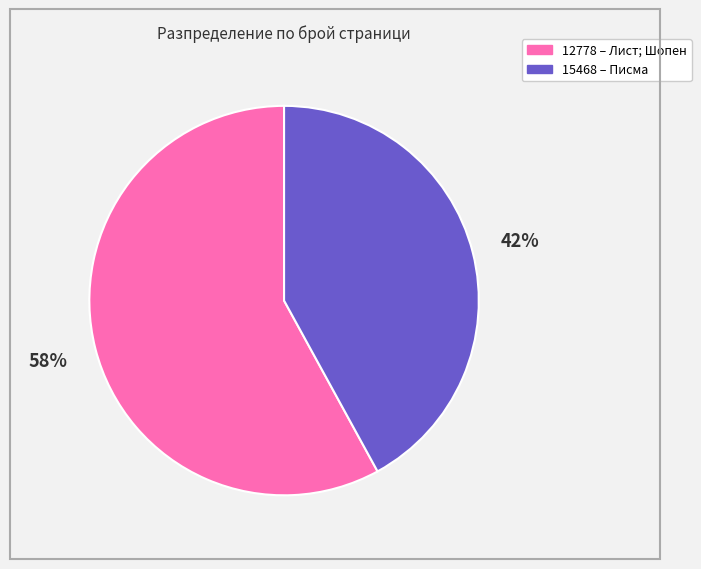

What is the smallest slice in the pie chart?

15468